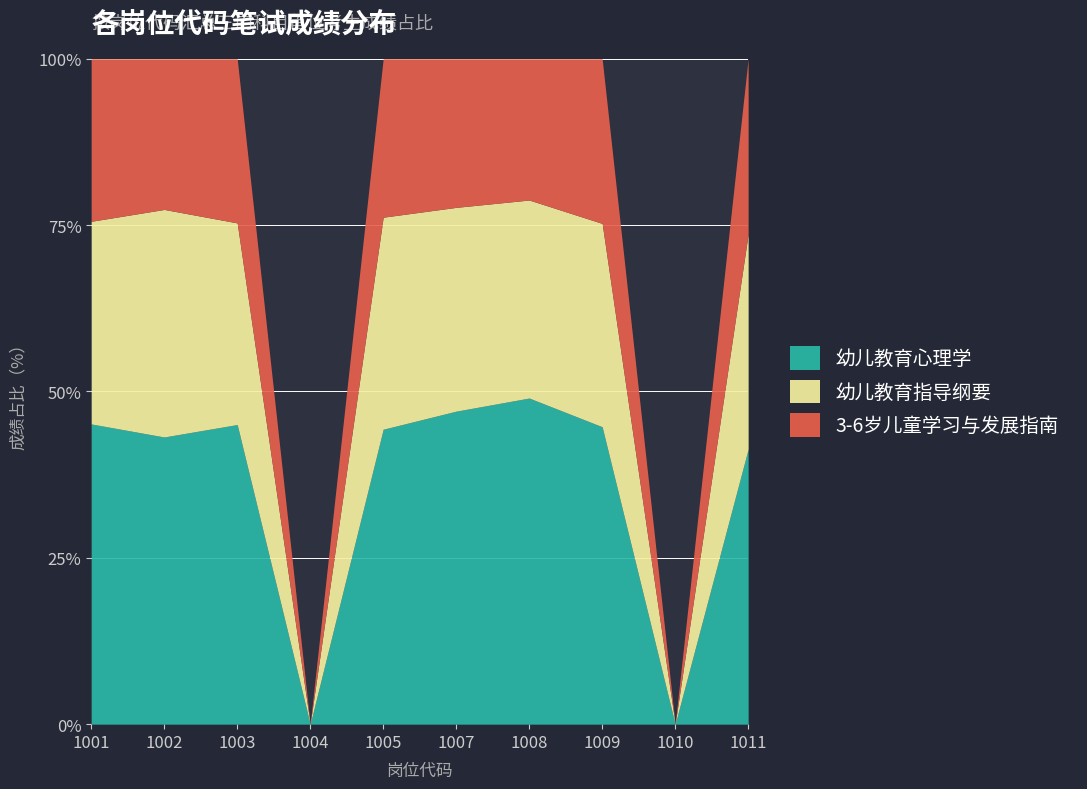

How many lines are shown in the chart?

3